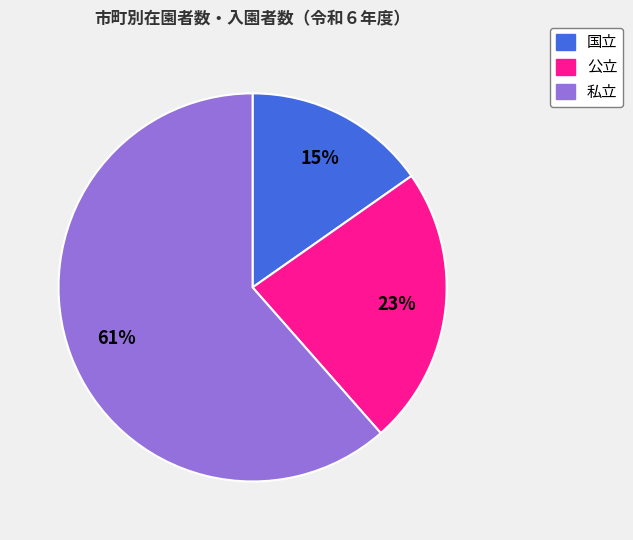

True or false: 私立 accounts for 61% of the total.

True